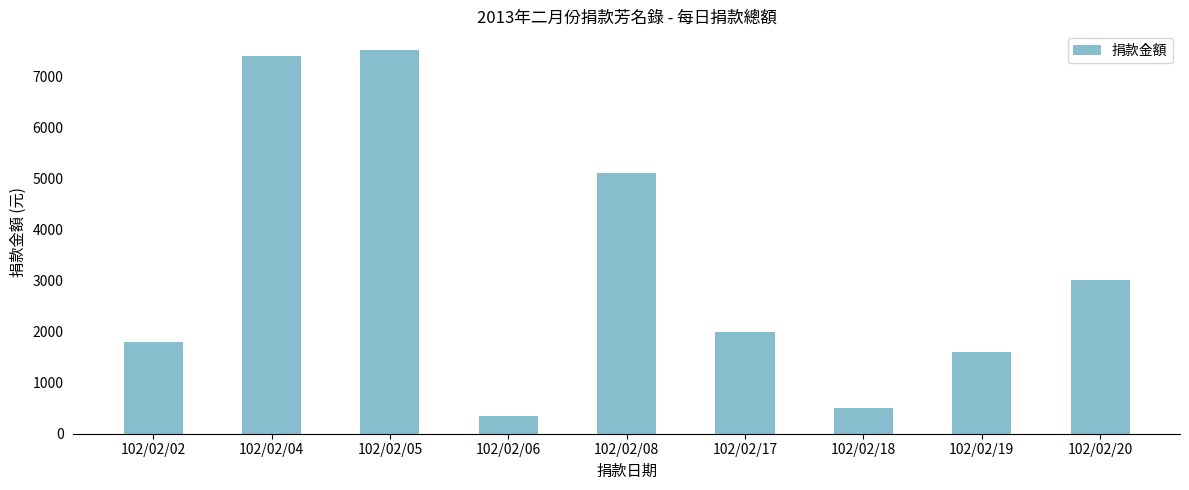

How many values are below 2000?

4